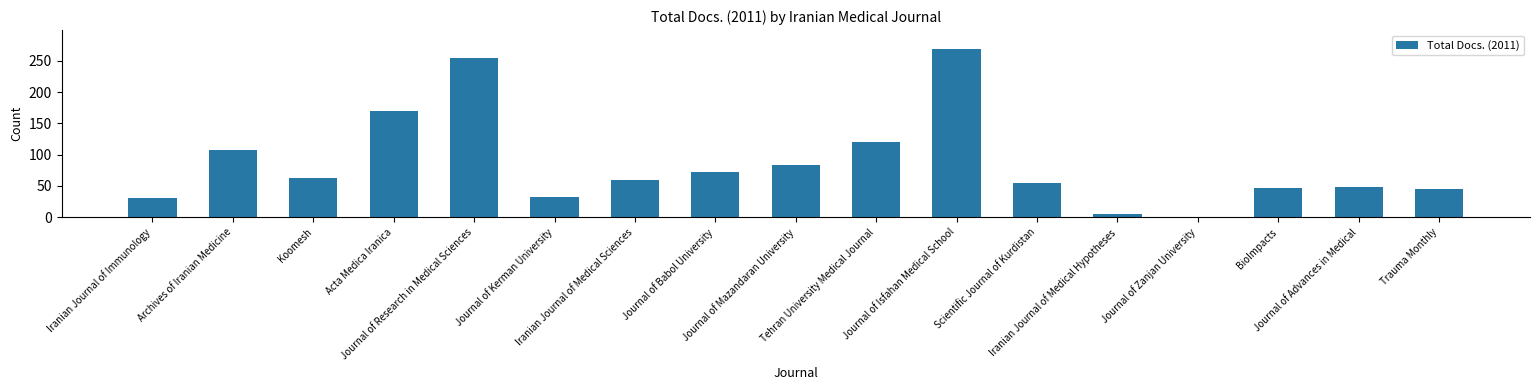

What is the difference between the values at Journal of Isfahan Medical School and Trauma Monthly?

224